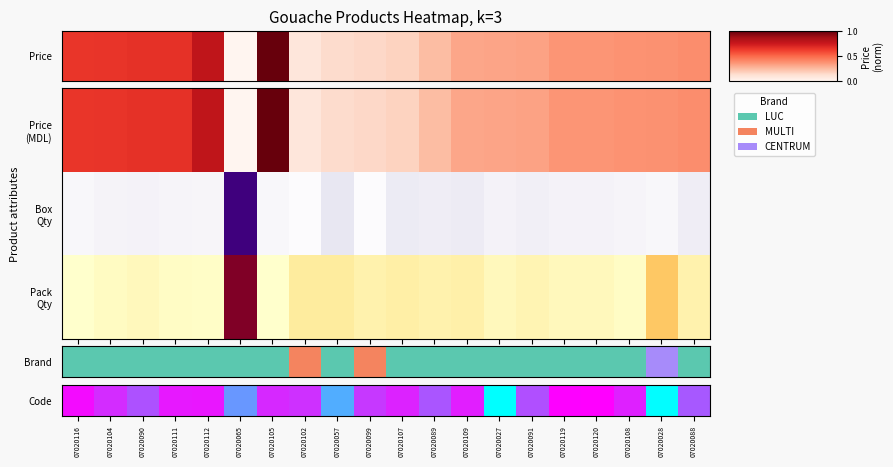

List the labels in order of value, largest first.

07020120, 07020119, 07020116, 07020112, 07020111, 07020109, 07020108, 07020107, 07020105, 07020104, 07020102, 07020099, 07020091, 07020090, 07020089, 07020088, 07020065, 07020057, 07020028, 07020027